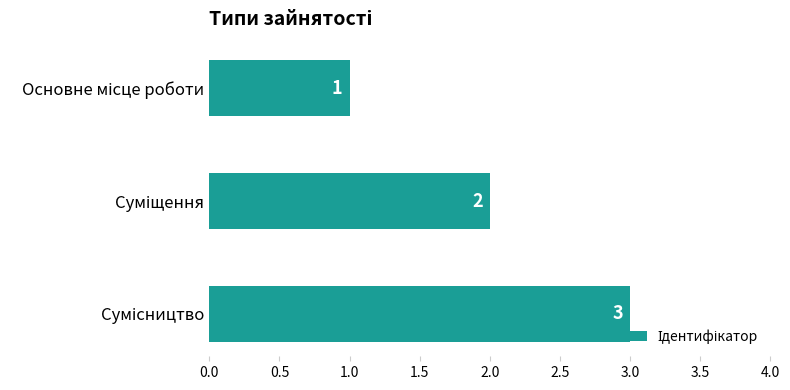

What is the value of the 2nd bar from the top?

2